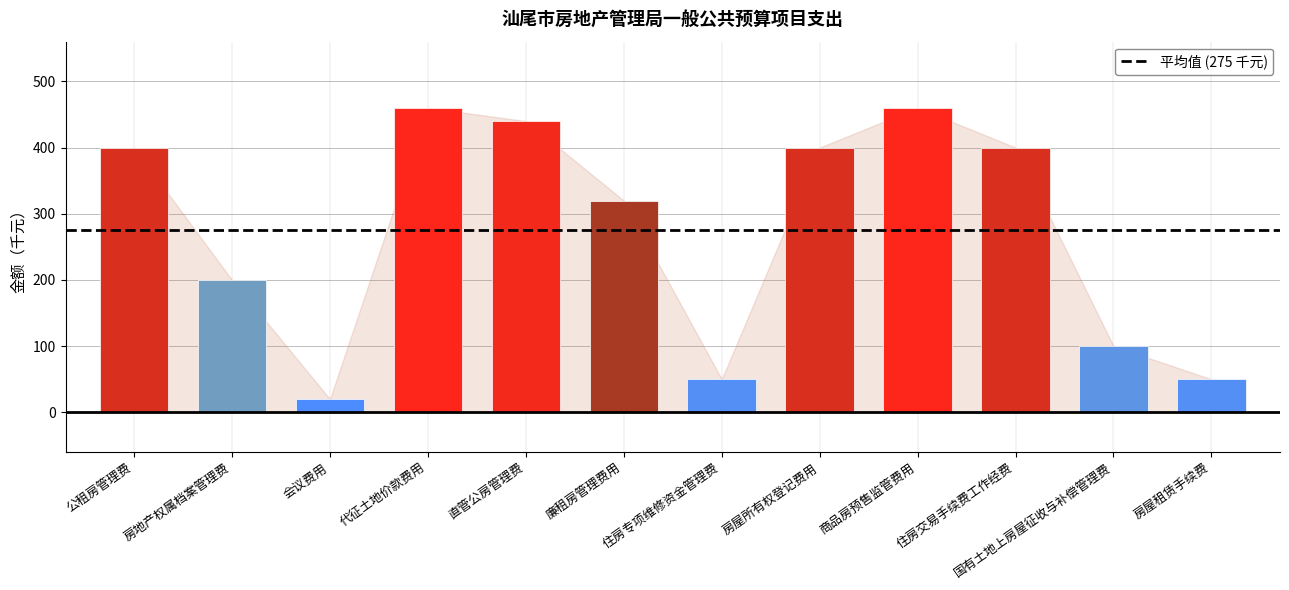

Which has a higher value, 房地产权属档案管理费 or 直管公房管理费?

直管公房管理费